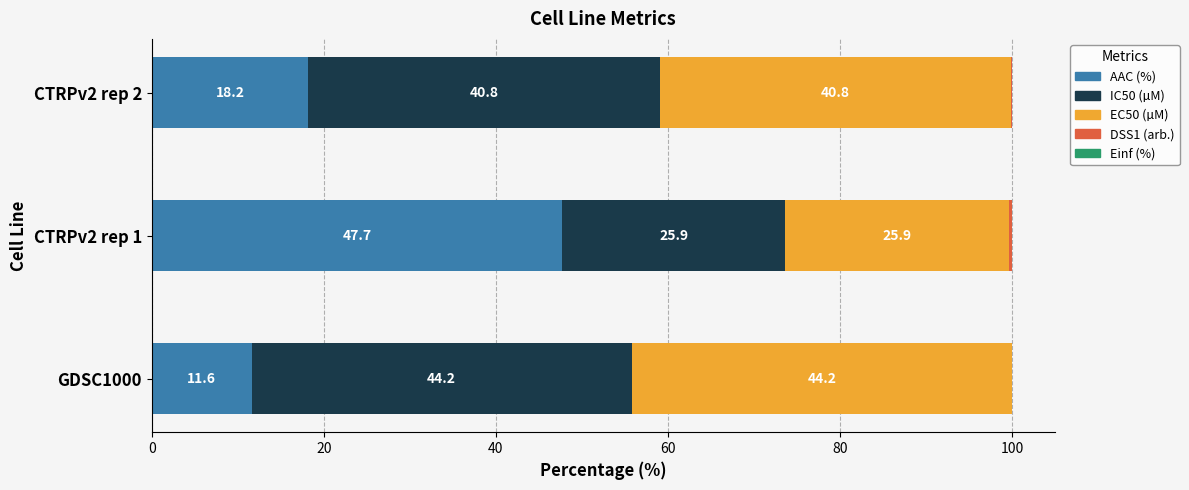

What is the total value across all series at GDSC1000?

100.0